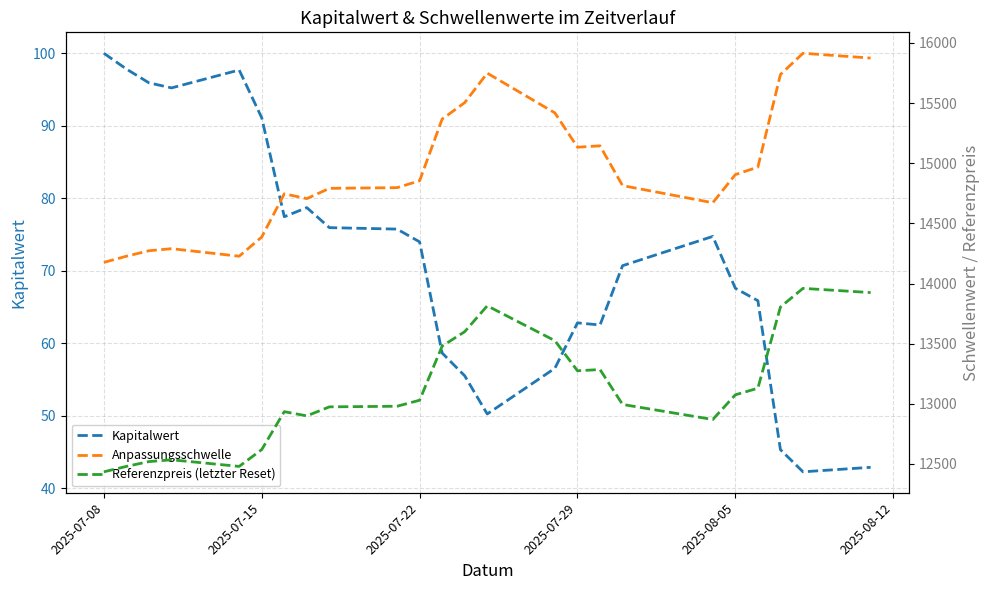

What is the value of the Referenzpreis (letzter Reset) point at the 16th from the left?

13275.0